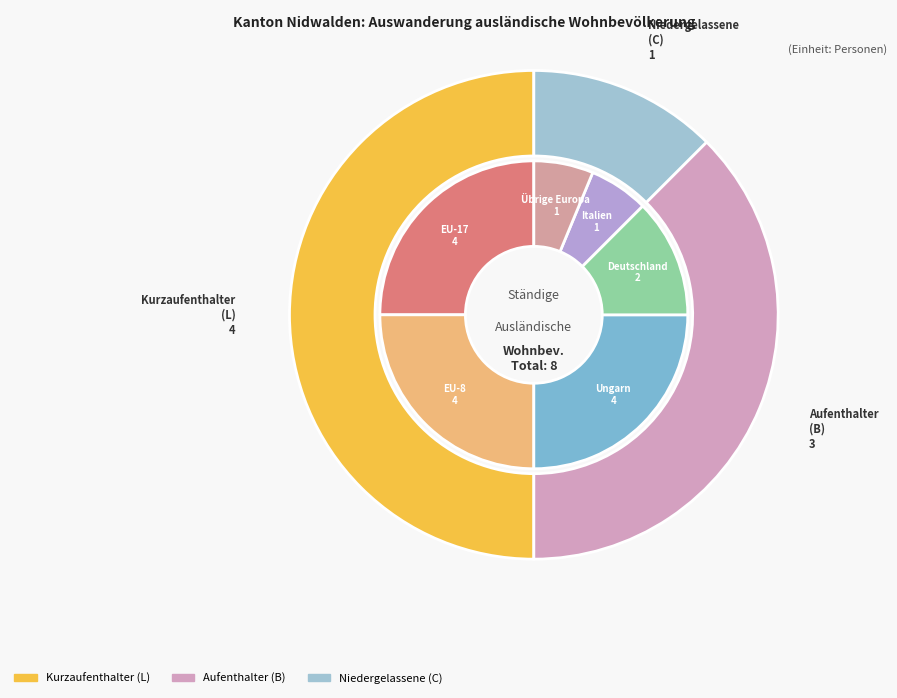

Does any single category account for the majority?

No